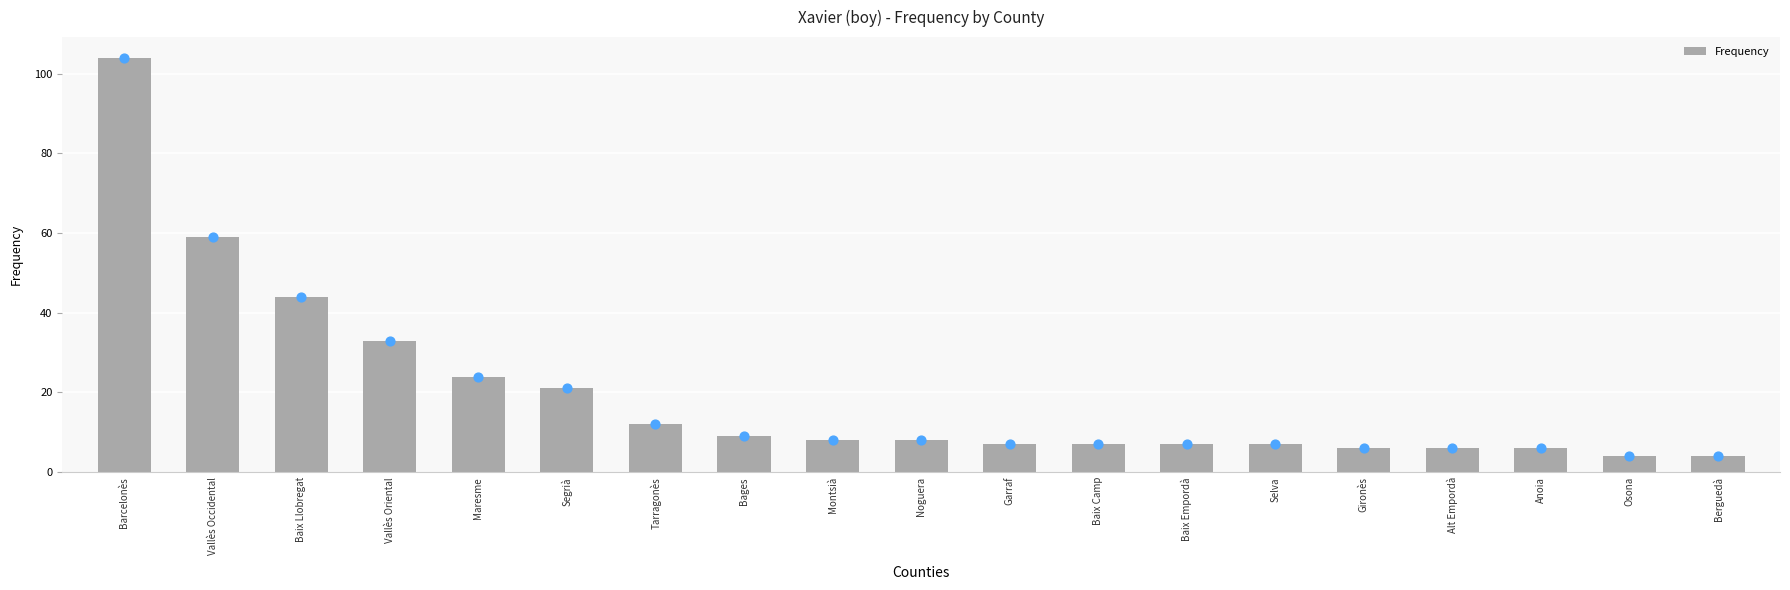

What is the change in value from Maresme to Garraf?

-17